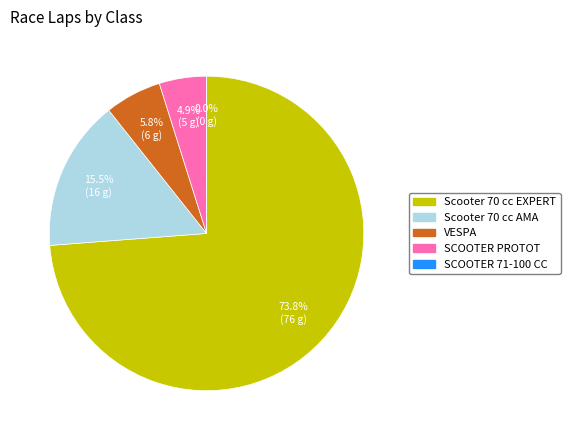

True or false: SCOOTER PROTOT accounts for 14% of the total.

False